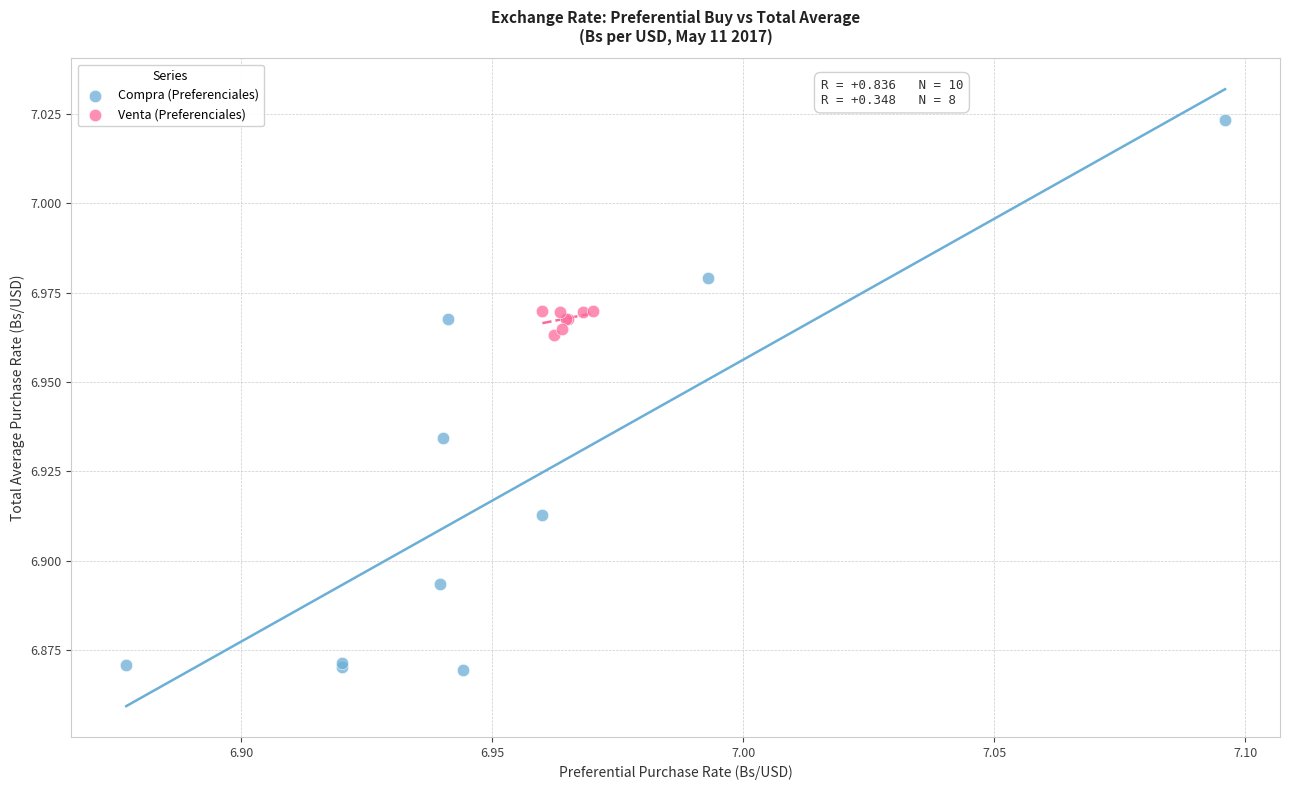

Which series reaches the maximum Y coordinate?

Compra (Preferenciales)